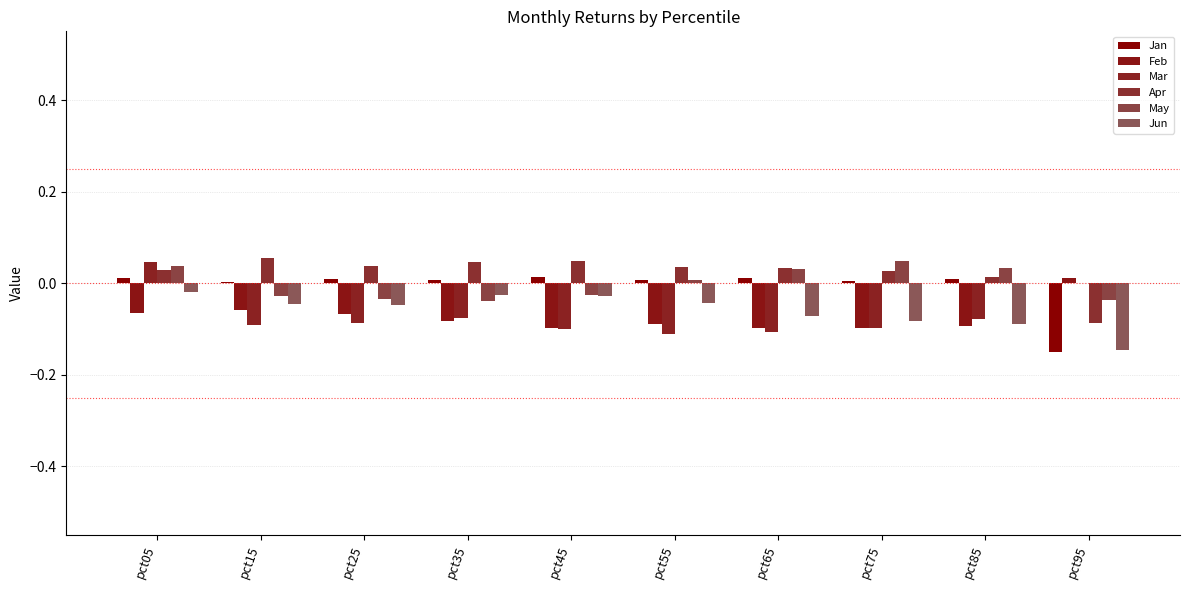

The Jun series shows -0.0 at pct35. True or false?

True